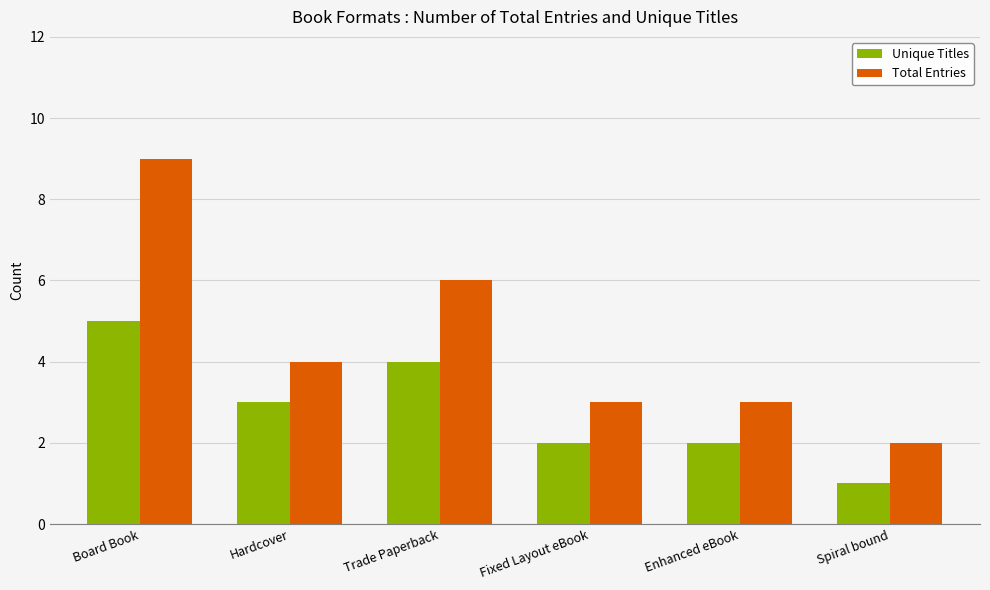

Reading left to right, transcribe all the data shown in this chart.

Unique Titles: Board Book=5	Hardcover=3	Trade Paperback=4	Fixed Layout eBook=2	Enhanced eBook=2	Spiral bound=1
Total Entries: Board Book=9	Hardcover=4	Trade Paperback=6	Fixed Layout eBook=3	Enhanced eBook=3	Spiral bound=2